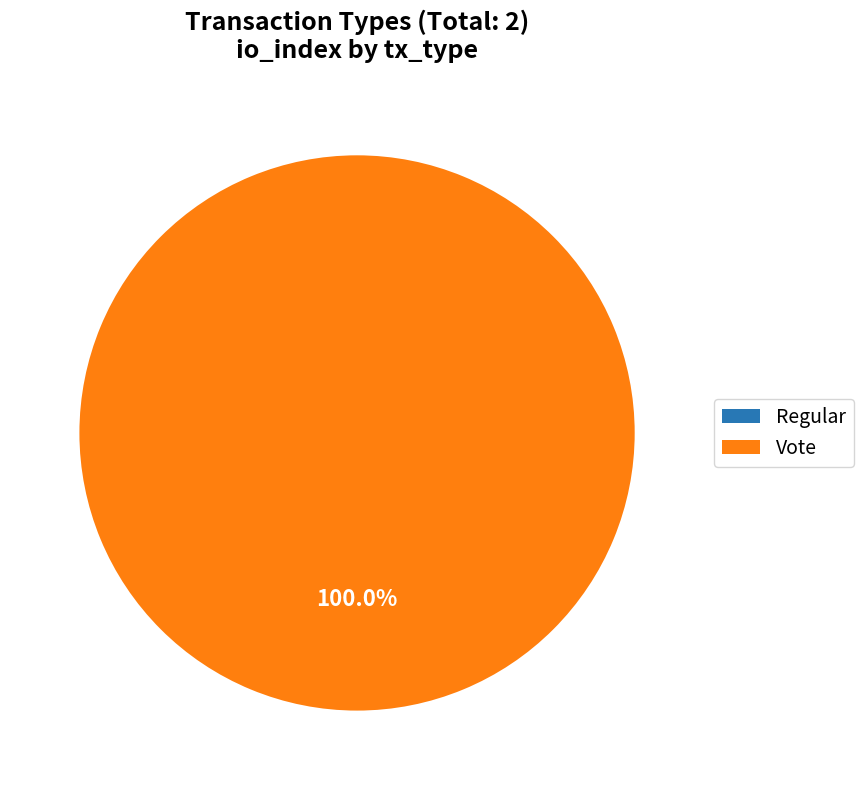

To the nearest percent, what is the difference between the Vote and Regular slice percentages?

100%